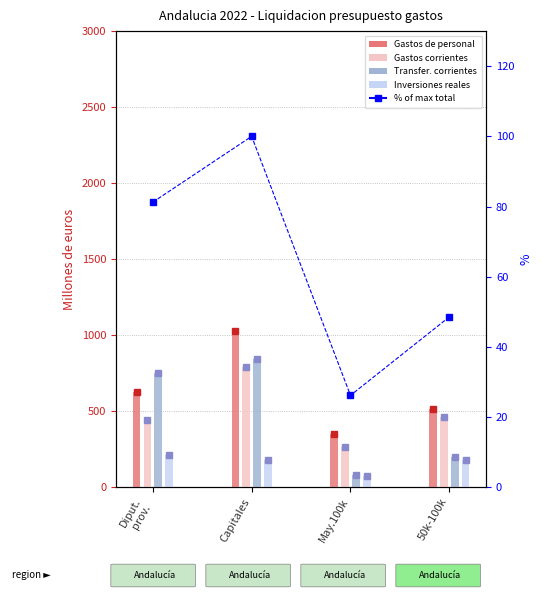

At Diput.
prov., list the series in order from largest to smallest.

Transferencias corrientes, Gastos de personal, Gastos corrientes, Inversiones reales, % of max total